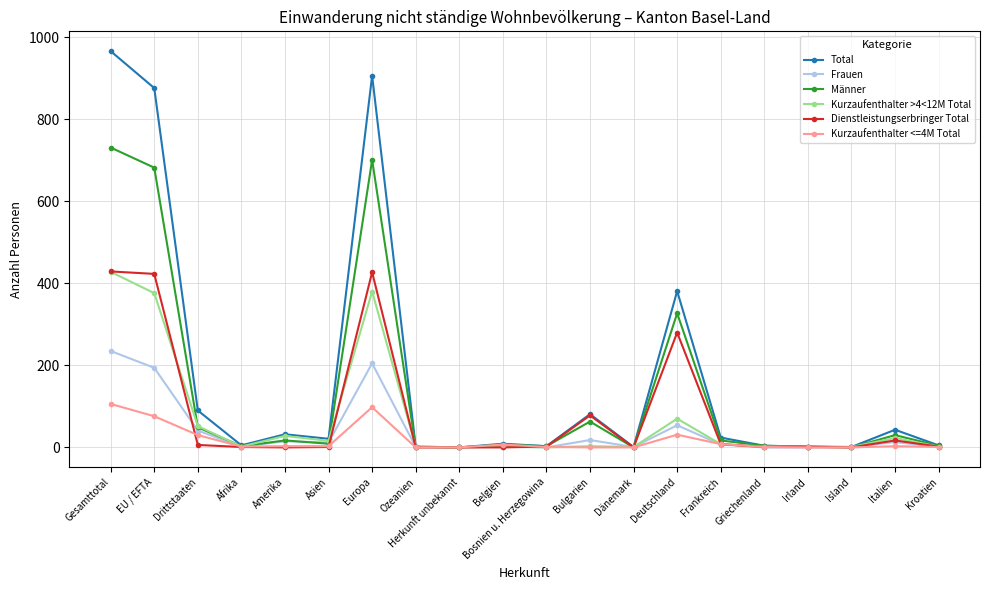

Is the value of Kurzaufenthalter <=4M Total at Gesamttotal greater than the value of Frauen at Island?

Yes